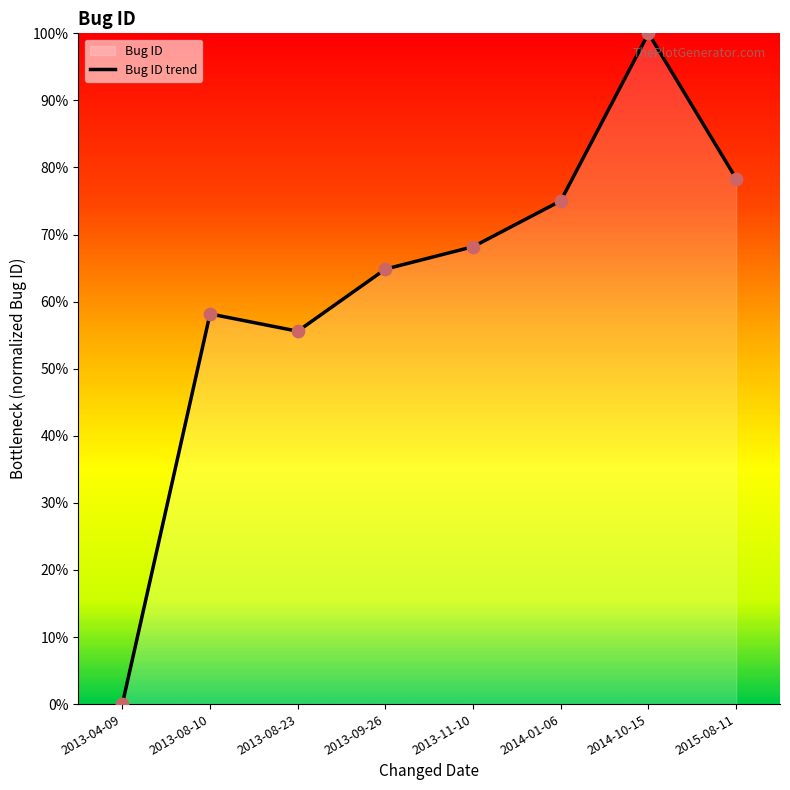

Which has a higher value, 2015-08-11 or 2013-11-10?

2015-08-11